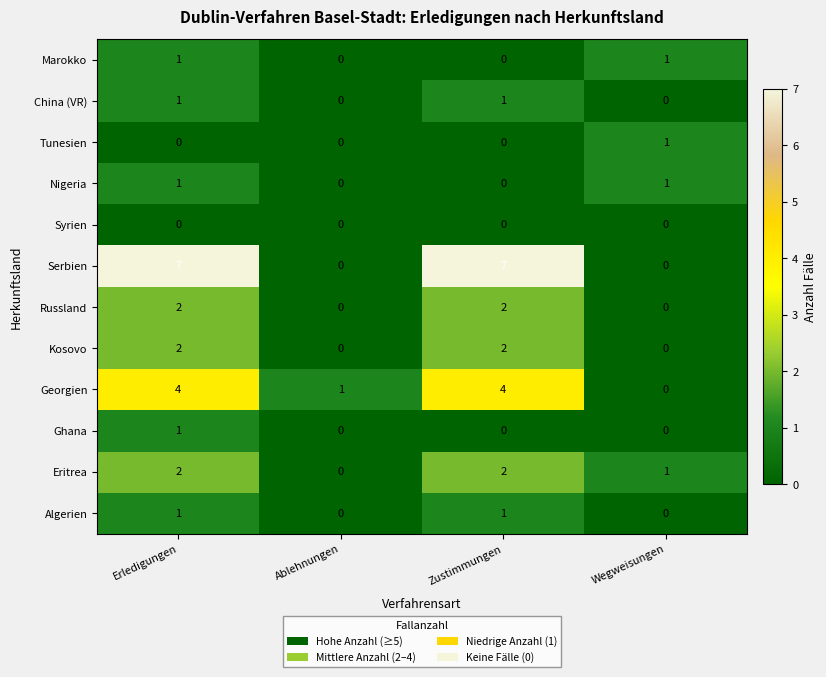

The value of Algerien at Ablehnungen is 1. True or false?

False